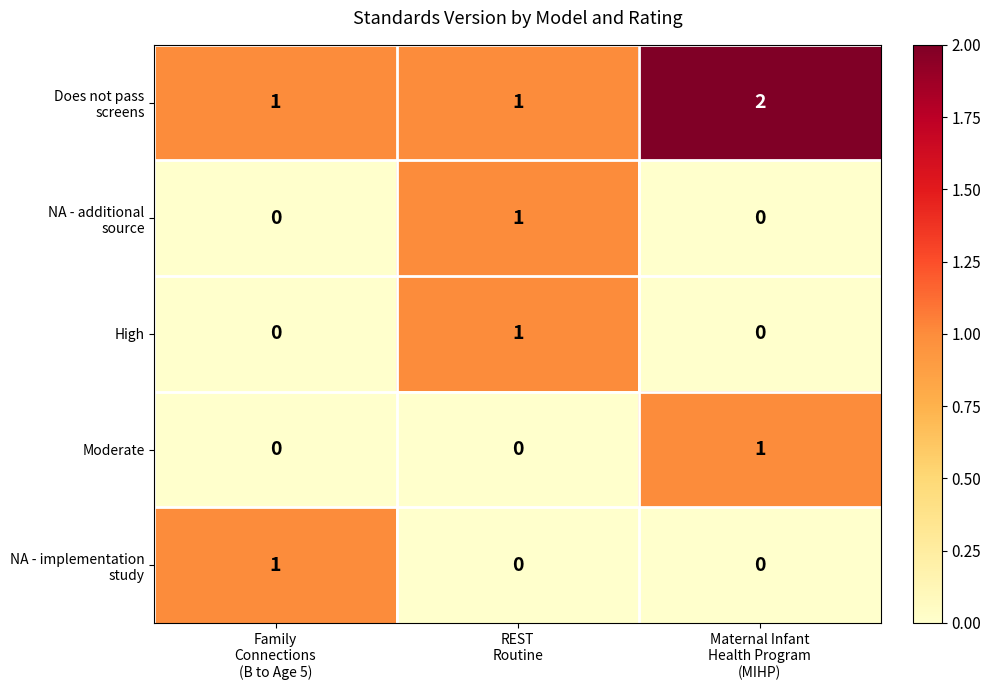

At how many categories does at least one series exceed 0?

3